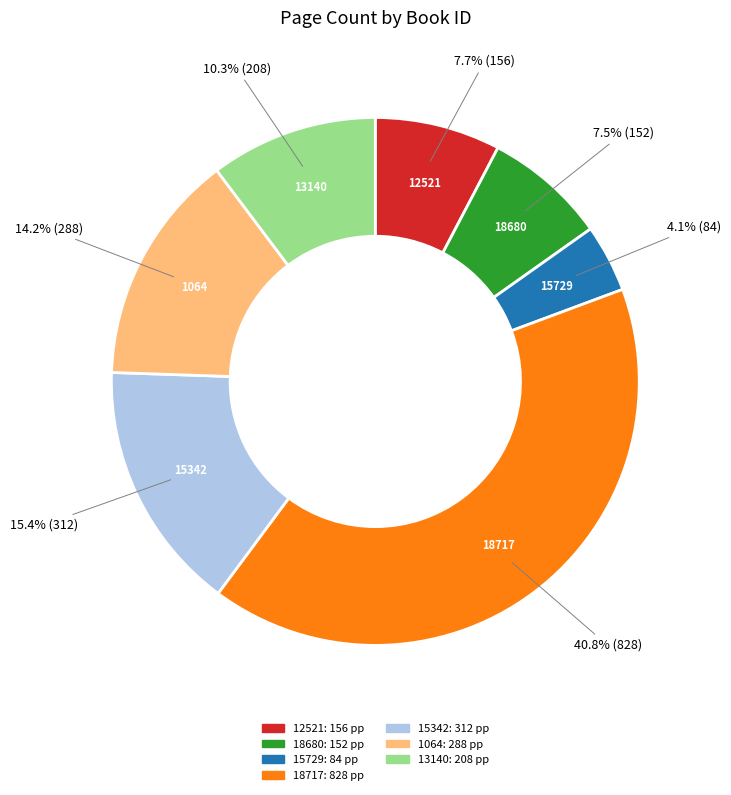

Is there any slice that represents more than half of the pie?

No